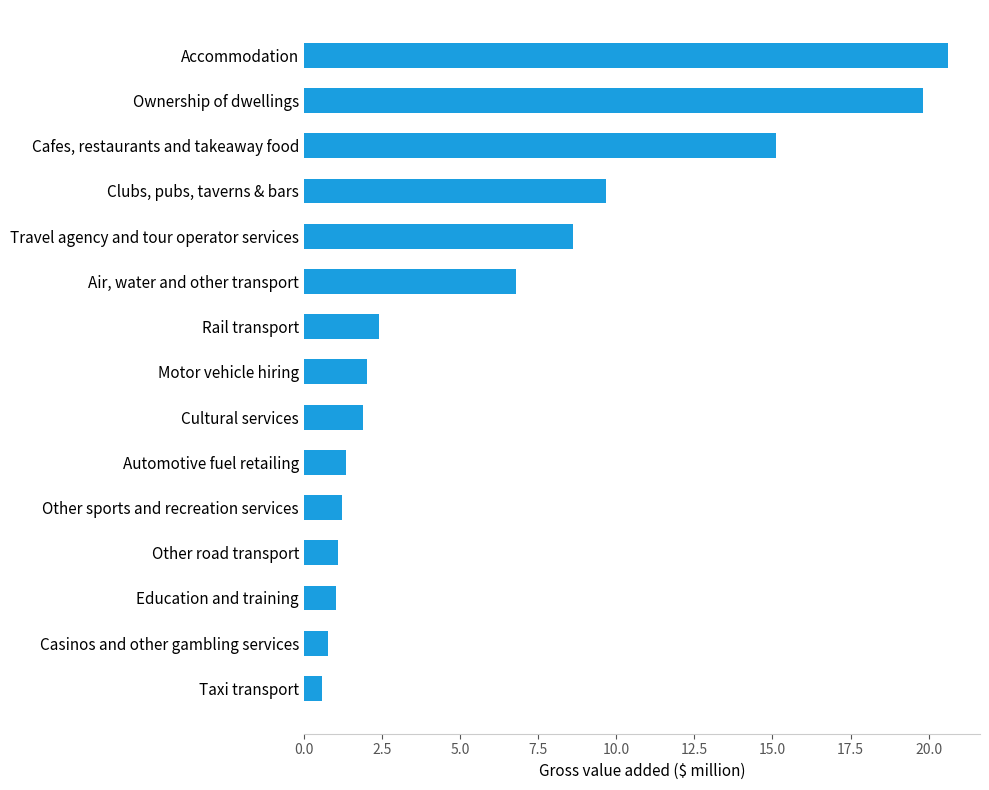

Rank the categories by value from lowest to highest.

Taxi transport, Casinos and other gambling services, Education and training, Other road transport, Other sports and recreation services, Automotive fuel retailing, Cultural services, Motor vehicle hiring, Rail transport, Air, water and other transport, Travel agency and tour operator services, Clubs, pubs, taverns & bars, Cafes, restaurants and takeaway food, Ownership of dwellings, Accommodation